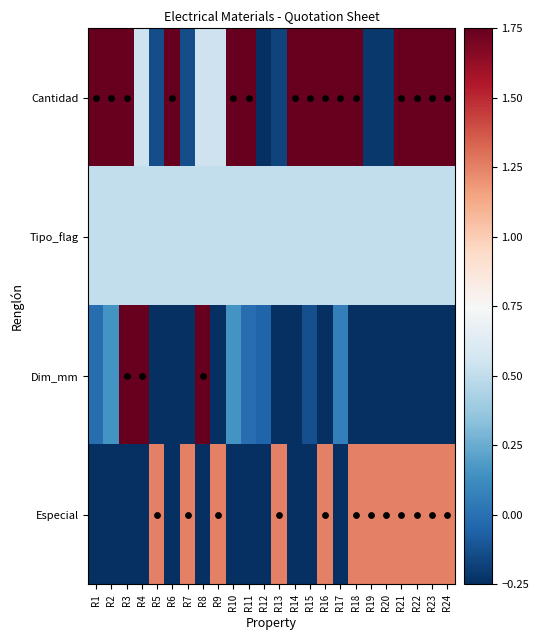

Count the number of data series in this chart.

4